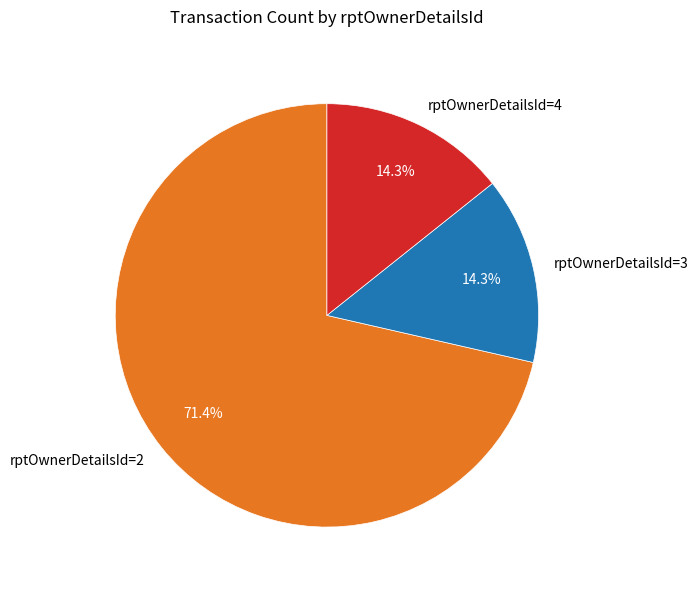

What is the ratio of the value at rptOwnerDetailsId=3 to the value at rptOwnerDetailsId=4?

1.0